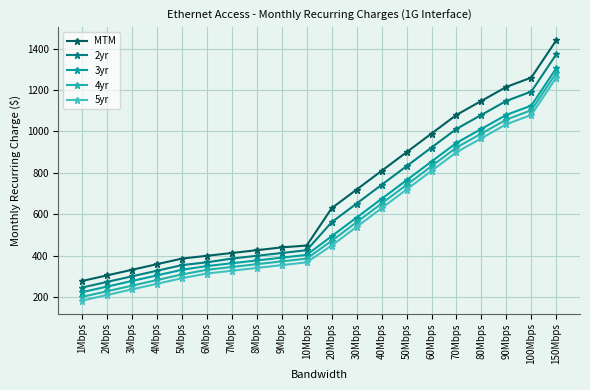

True or false: 3yr has more than 2 points higher than both neighbors.

False